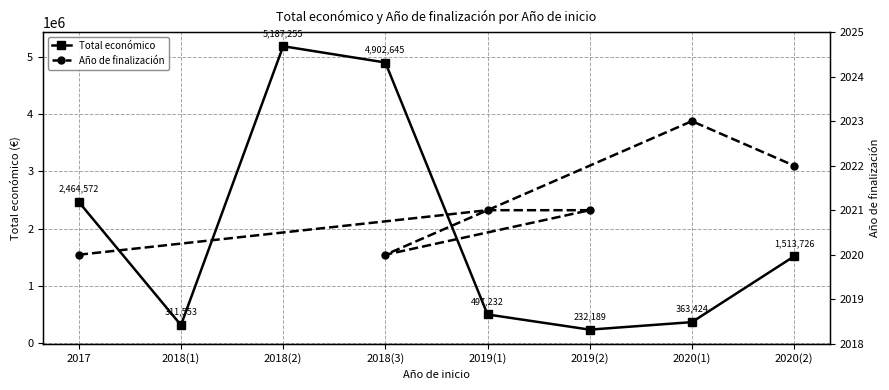

What is the value of the Total económico point at the 5th from the left?

497232